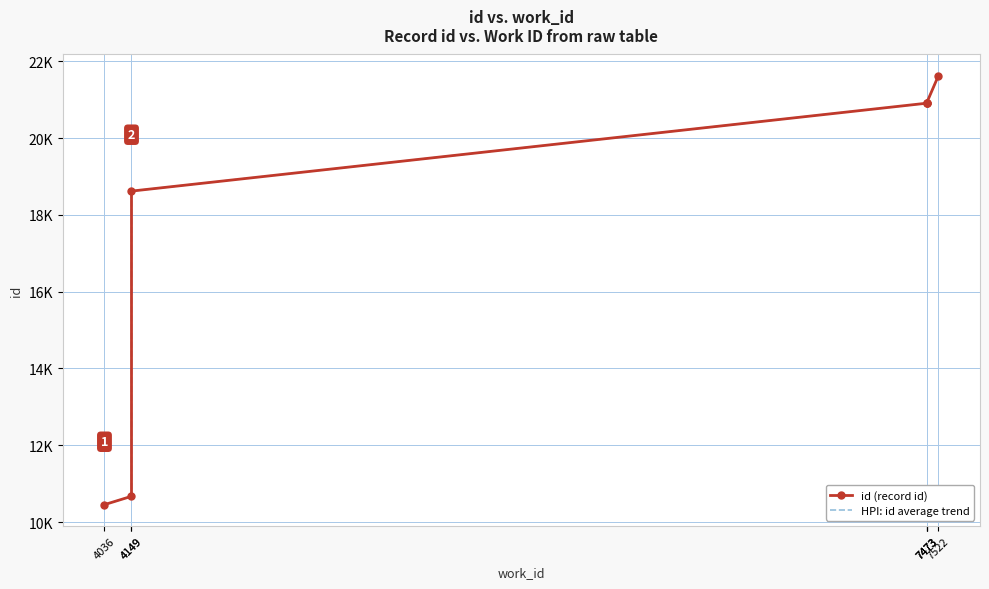

At 4149, list the series in order from smallest to largest.

id (record id), HPI: id average trend